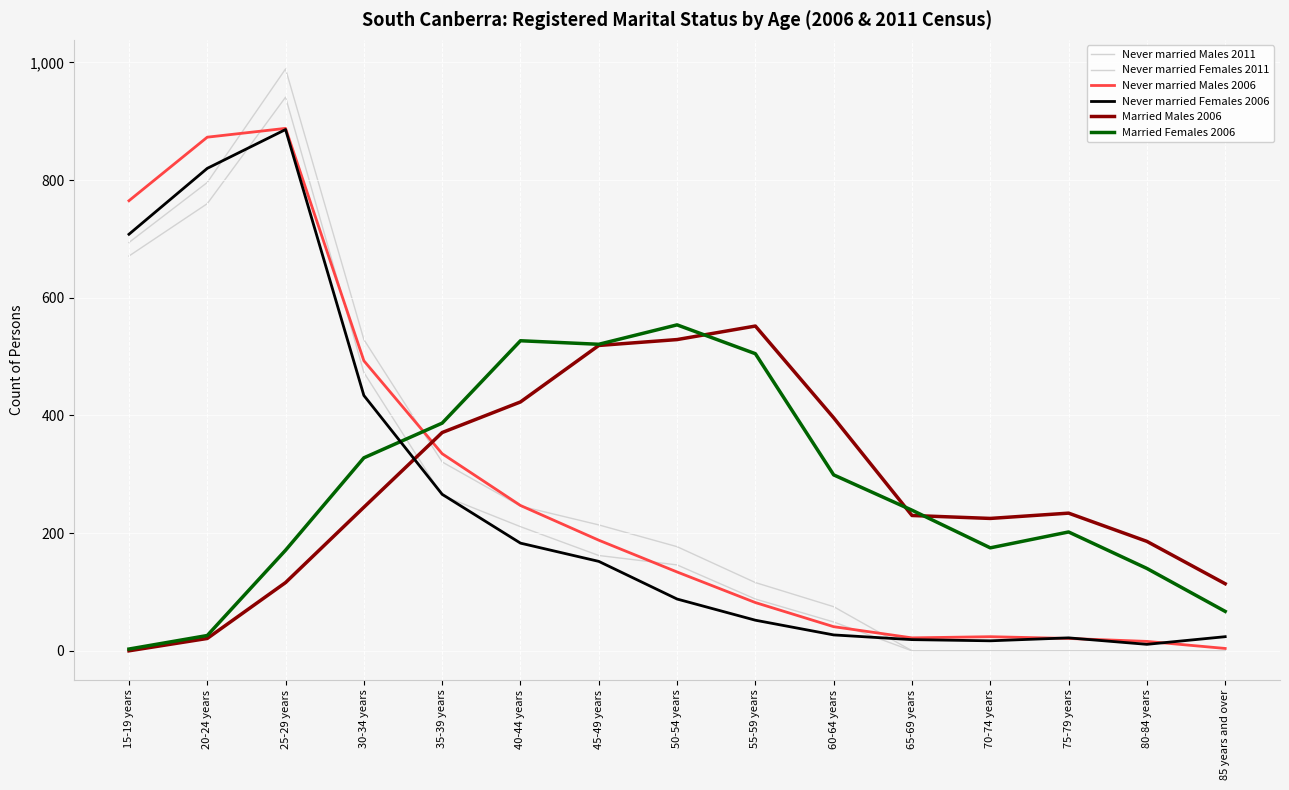

True or false: Never married Males 2011 has more than 0 interior local peaks.

True